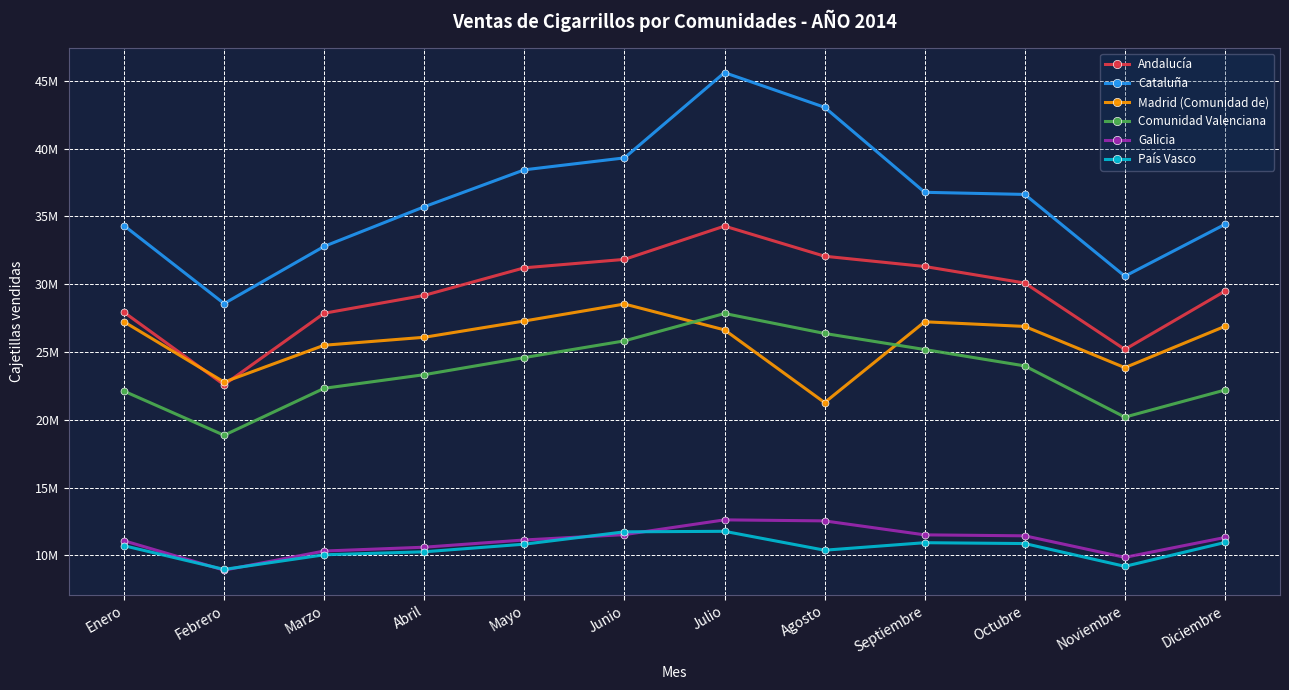

What is the value of the Comunidad Valenciana point at the 7th from the left?

27840710